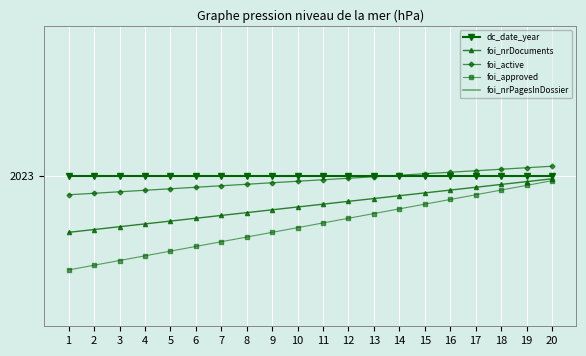

Which series has the largest range (max minus min)?

foi_approved